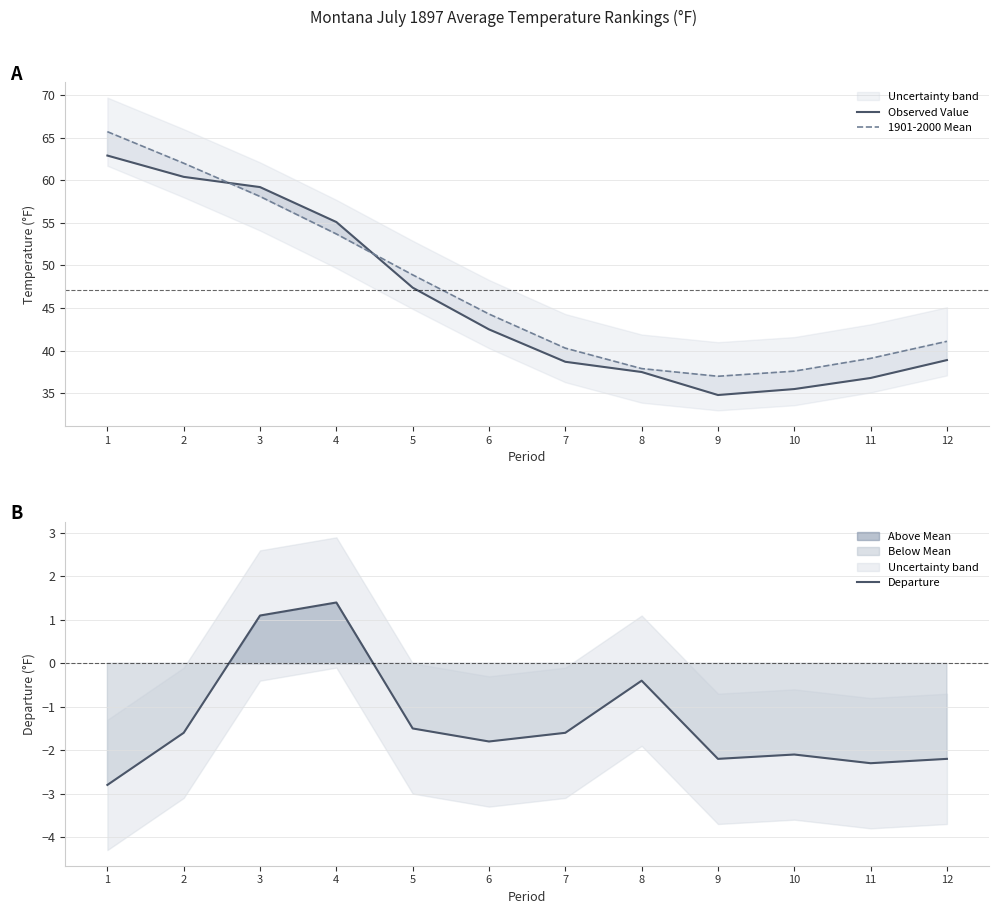

How many positive values does the Departure series have?

2